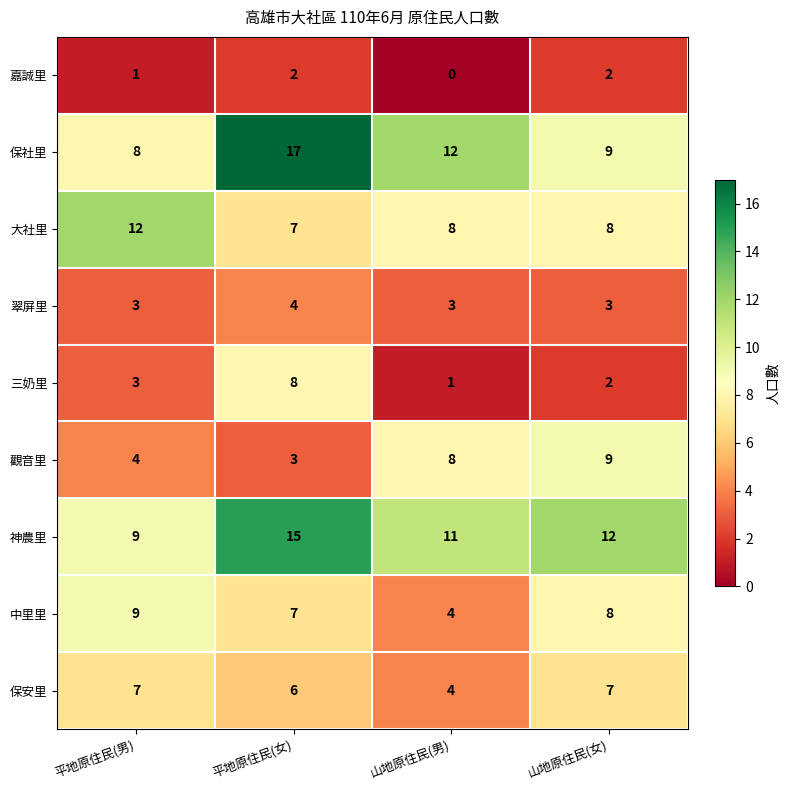

What is the approximate value of 大社里 at 山地原住民(女)?

8